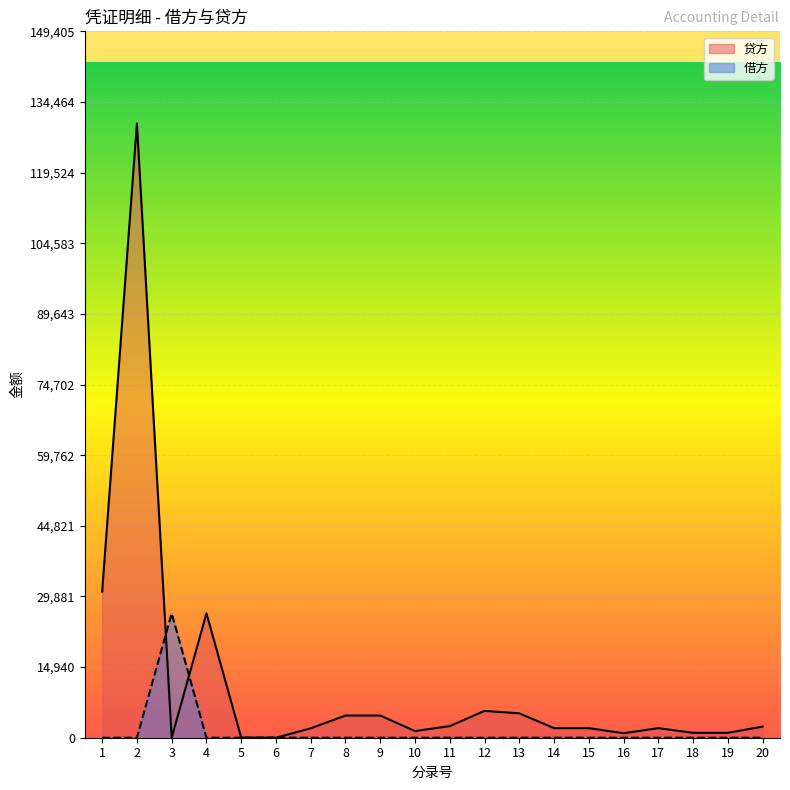

What is the spread (max minus min) of values at 13?

5158.3